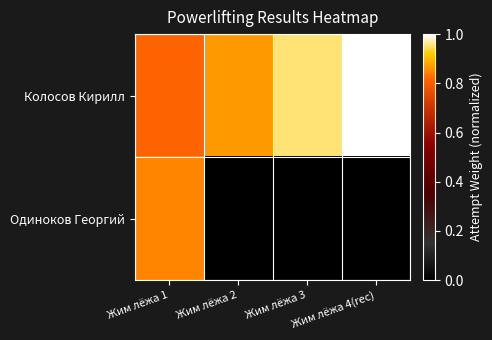

Rank the series by their maximum value, from highest to lowest.

Колосов Кирилл, Одиноков Георгий